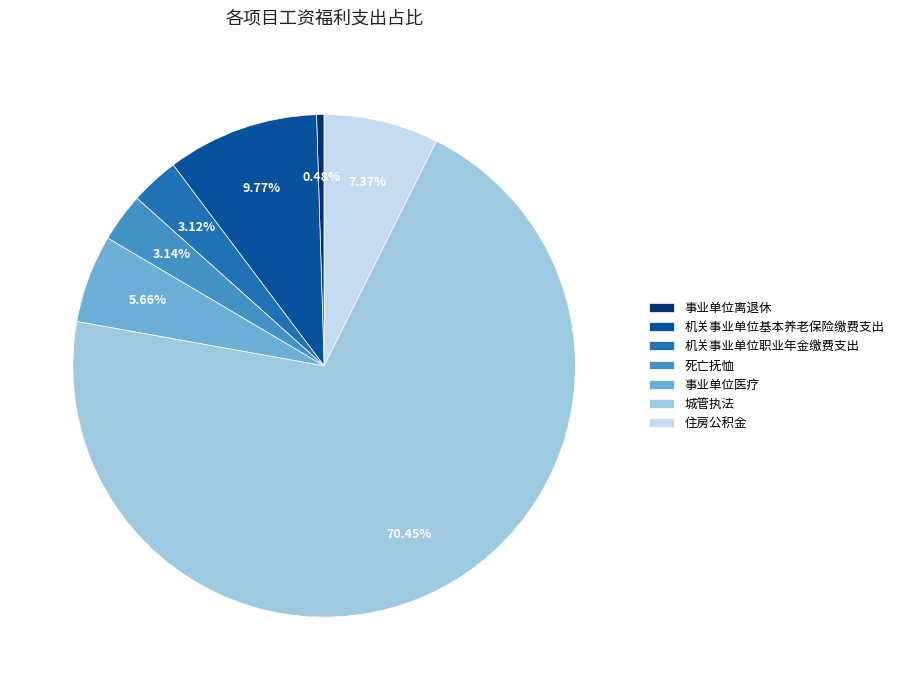

True or false: 机关事业单位职业年金缴费支出 accounts for 18% of the total.

False